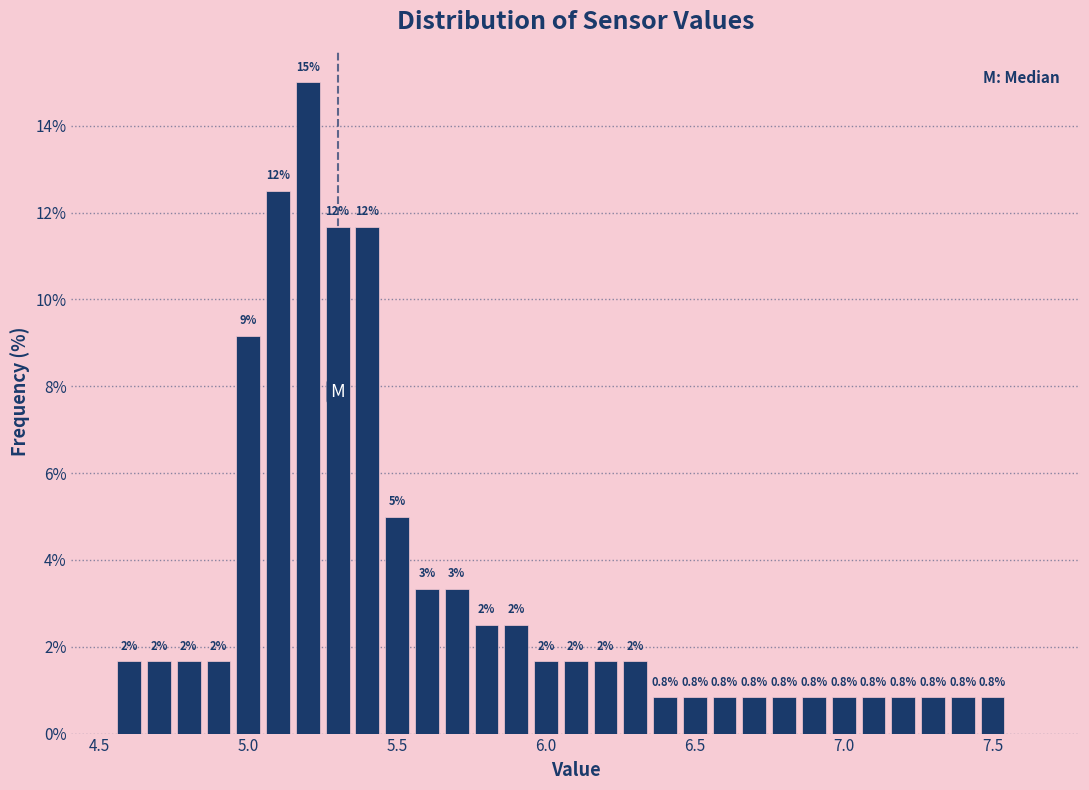

Around what value on the x-axis is the tallest bar? Give the approximate position of its centre, as read against the axis.

5.20